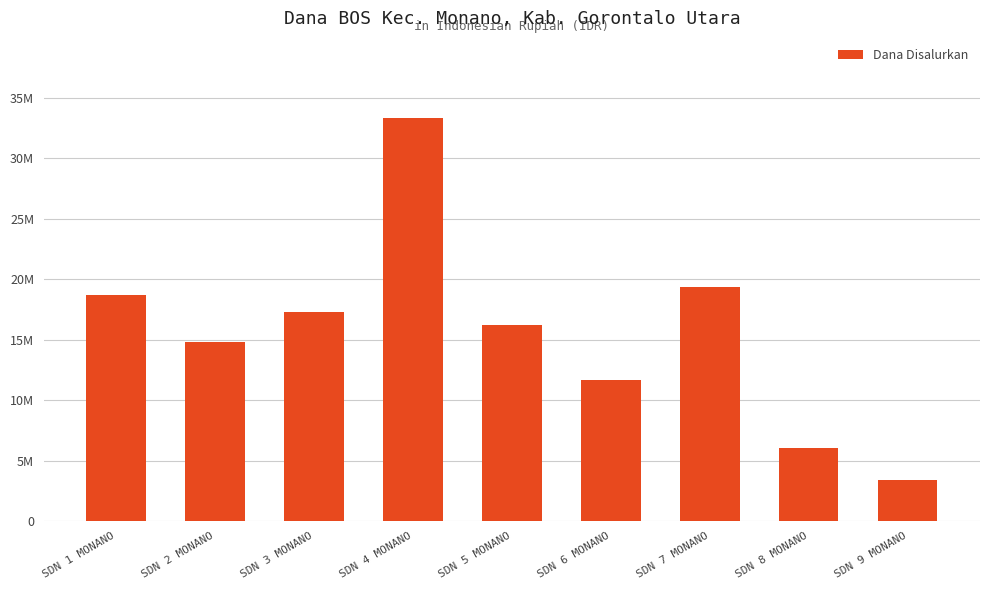

Is it true that the value at SDN 7 MONANO is 4913393?

False